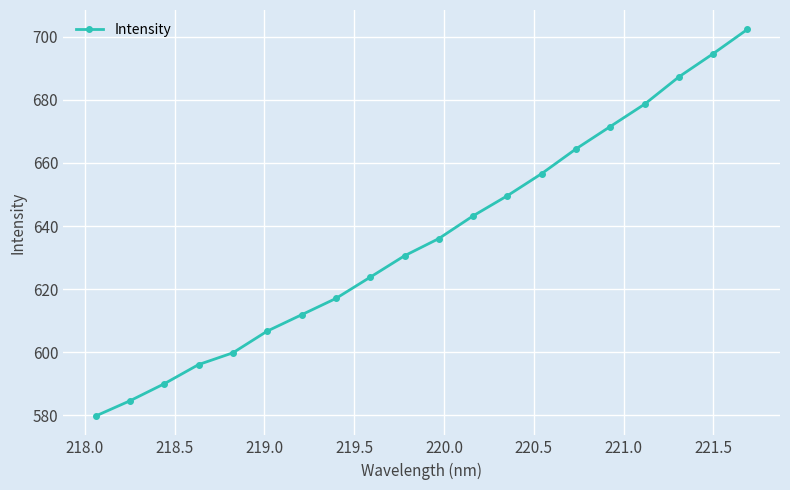

What is the value of the 20th point from the left?

702.3